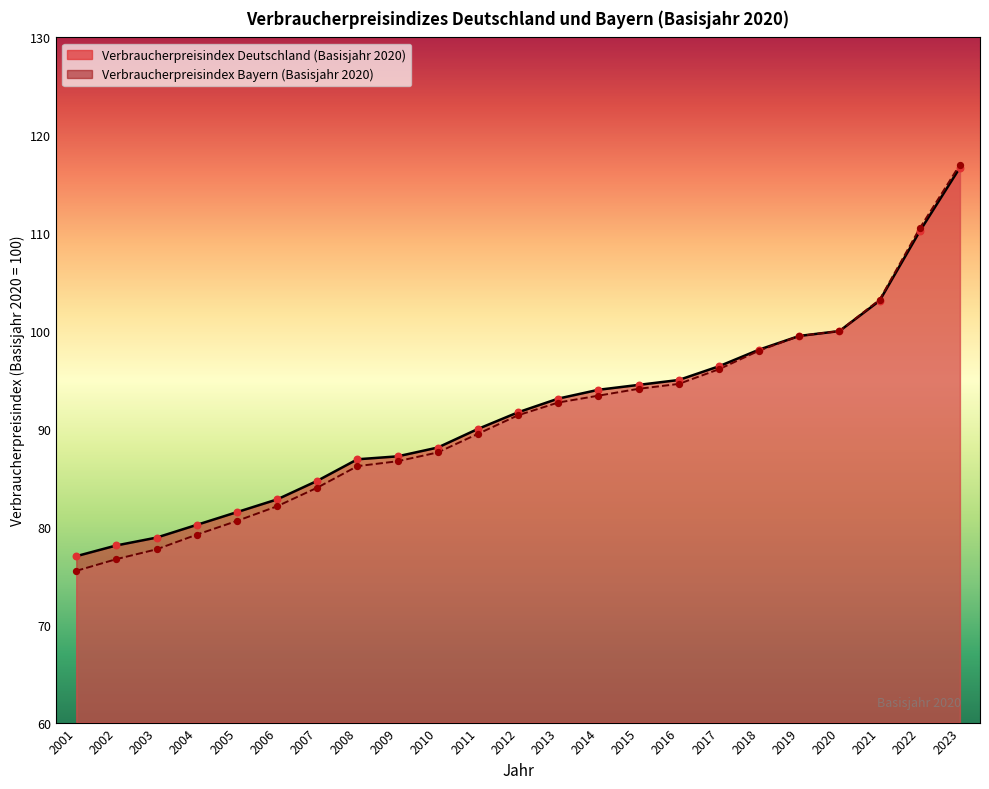

What is the total value across all series at 2019?

199.0